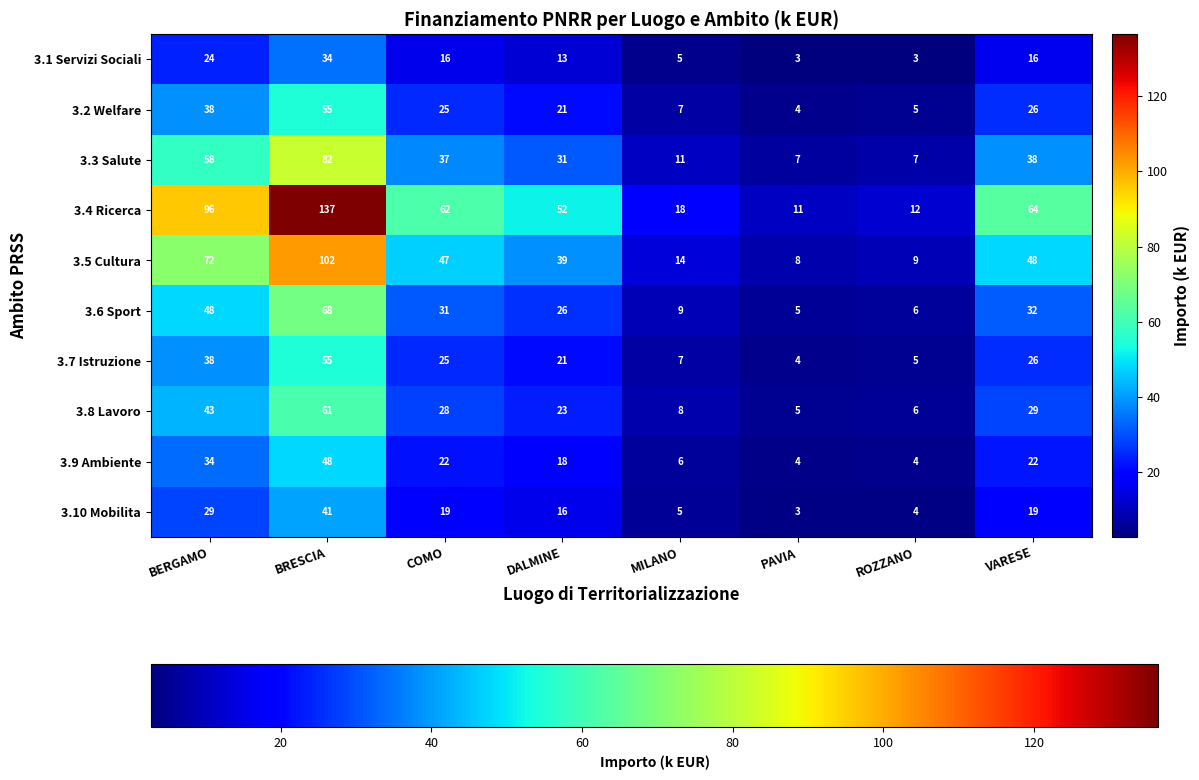

Between COMO and VARESE, which series saw the biggest shift?

3.4 Ricerca